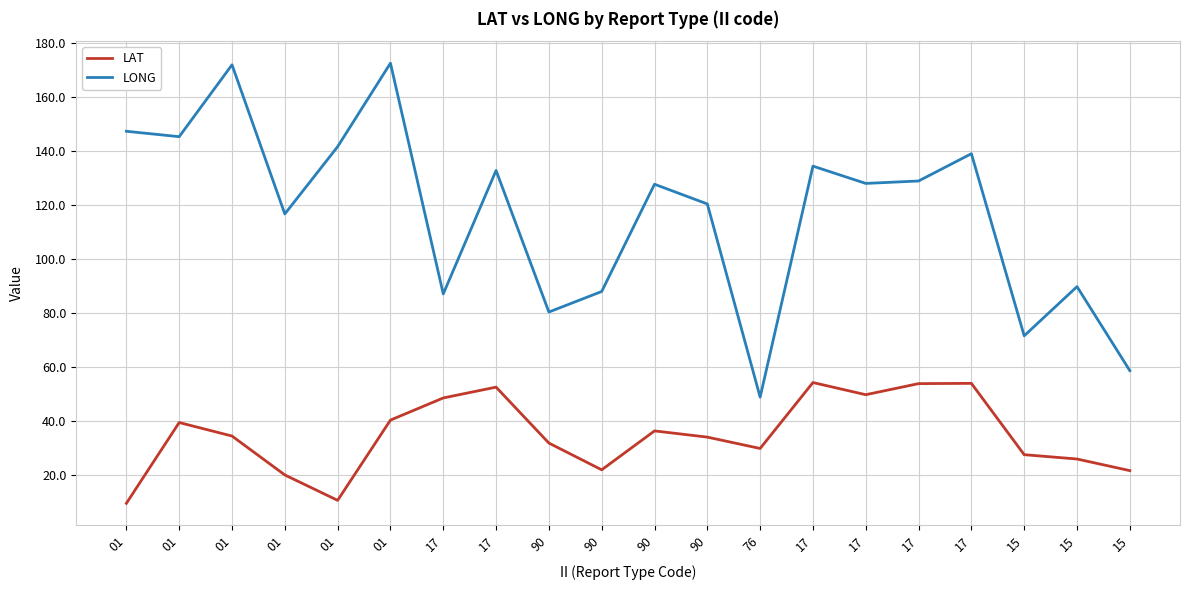

Is this an area chart (filled region under the line)?

No